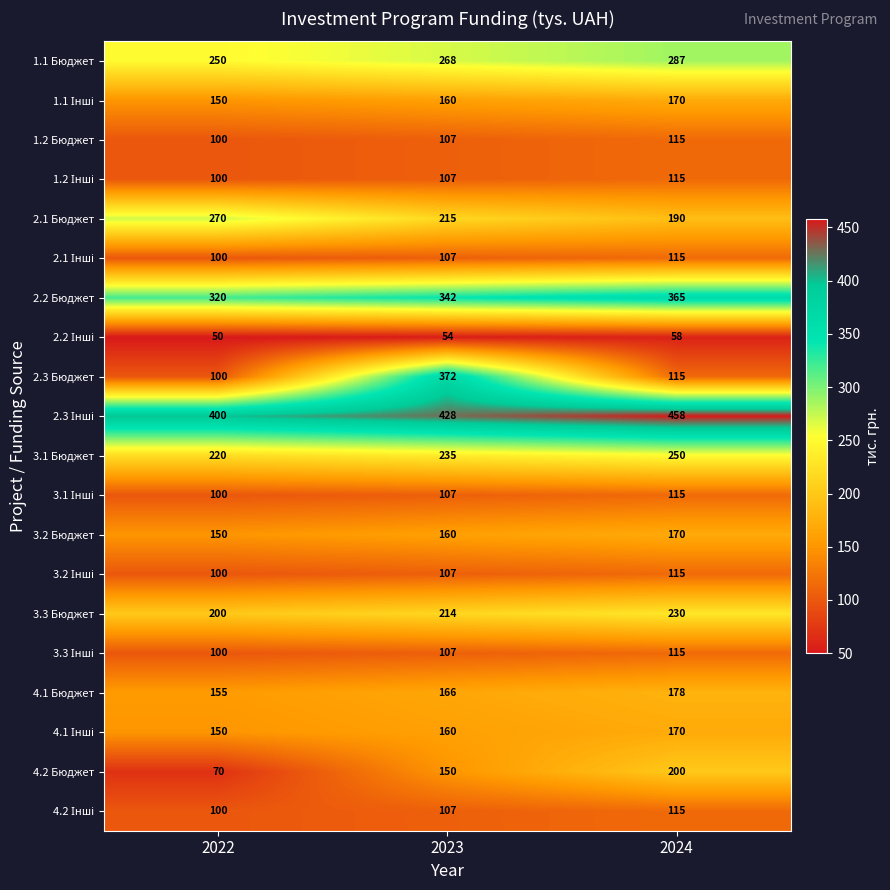

At which category is the sum across all series the highest?

2023